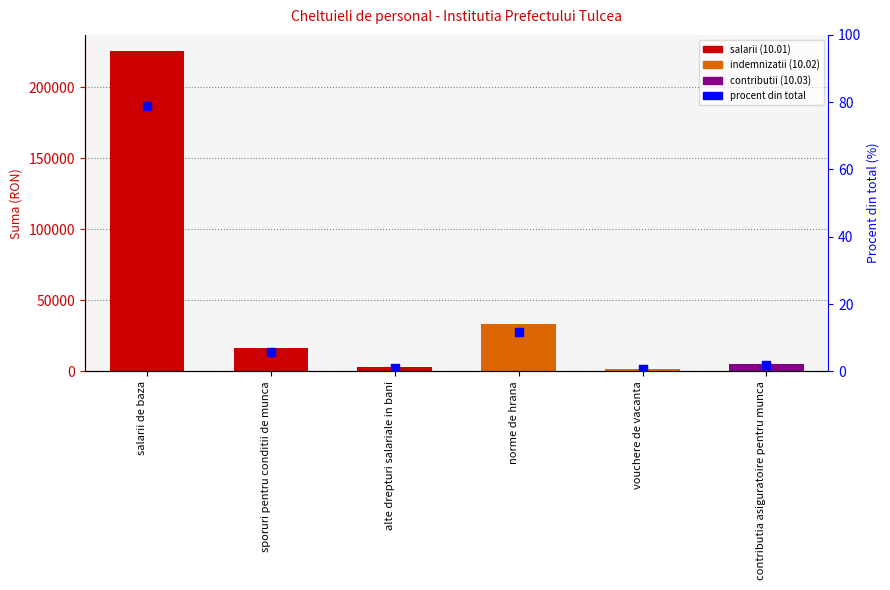

Which has a higher value, vouchere de vacanta or sporuri pentru conditii de munca?

sporuri pentru conditii de munca